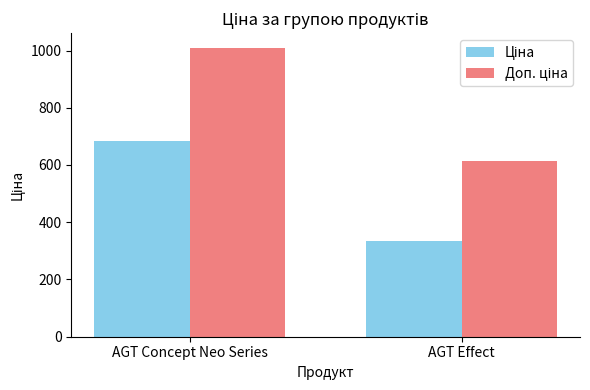

What is the total value across all series at AGT Concept Neo Series?

1693.9